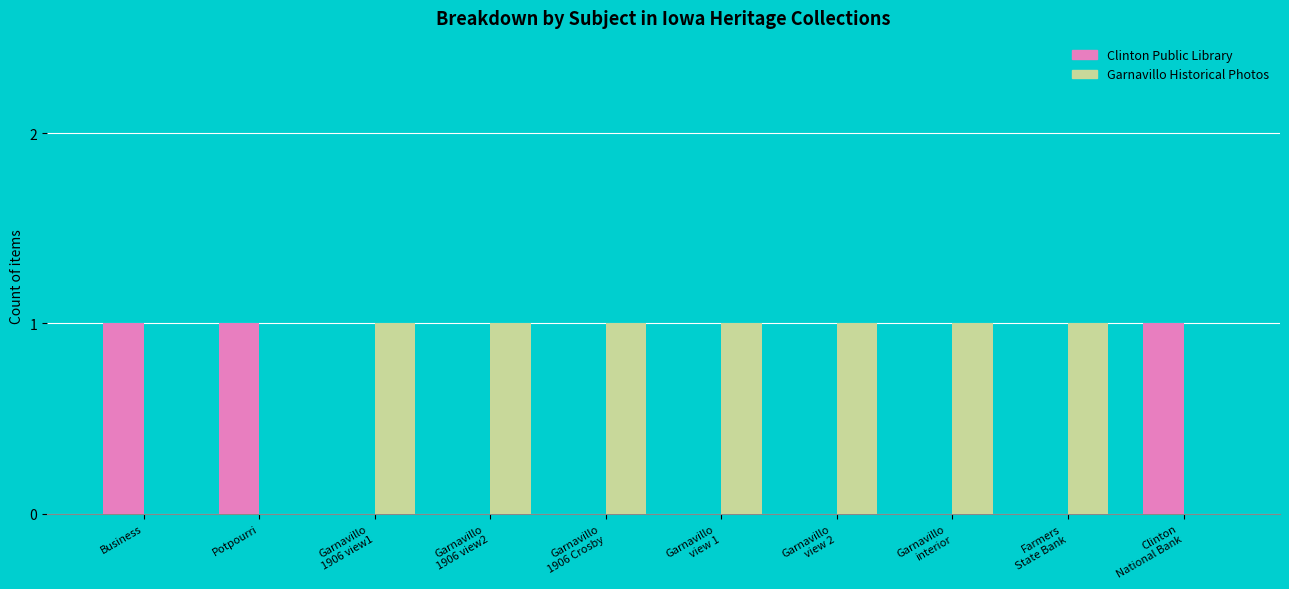

What is the sum of all Clinton Public Library values?

3